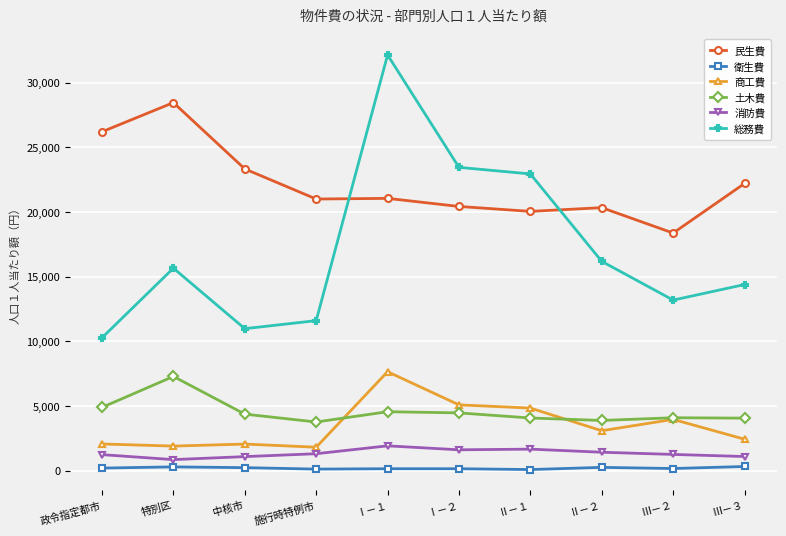

Is it true that 民生費 equals 32271 at Ⅱ－１?

False